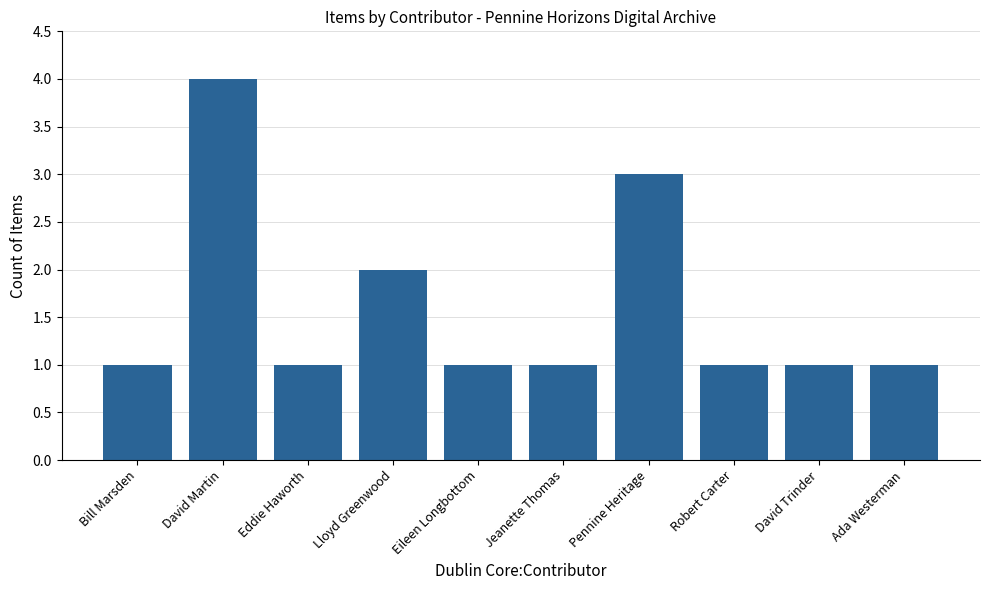

Does the chart contain stacked bars?

No